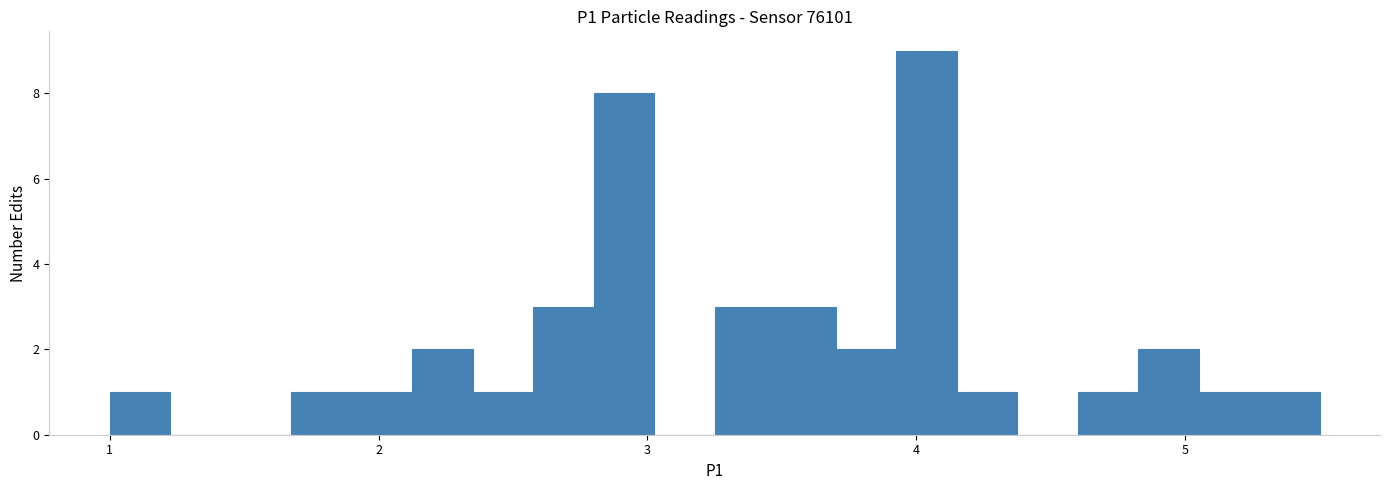

Read against the x-axis, roughly where is the centre of the tallest bar?

4.0